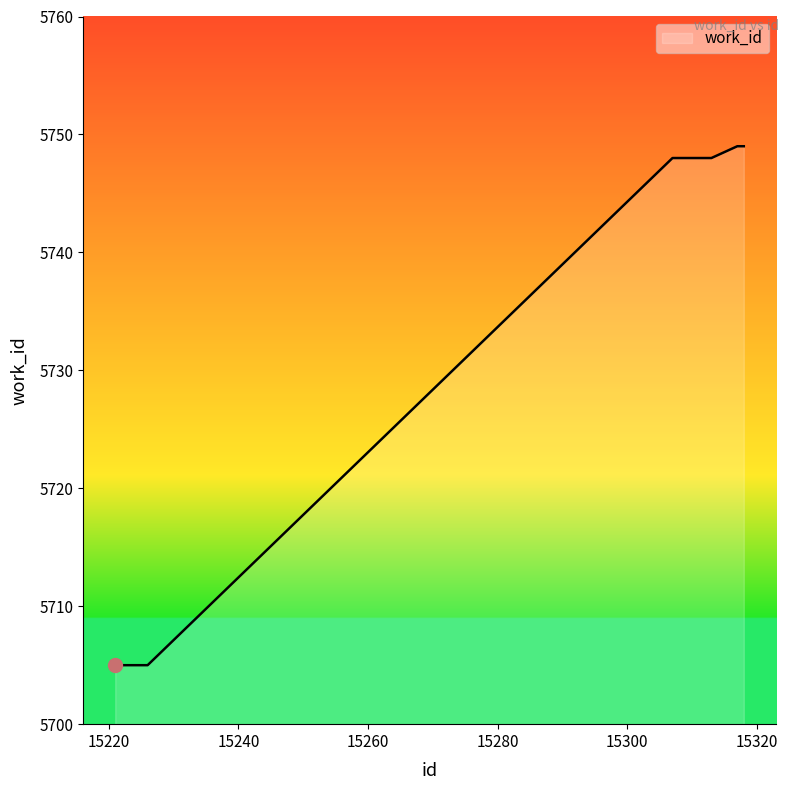

What is the smallest value displayed?

5705